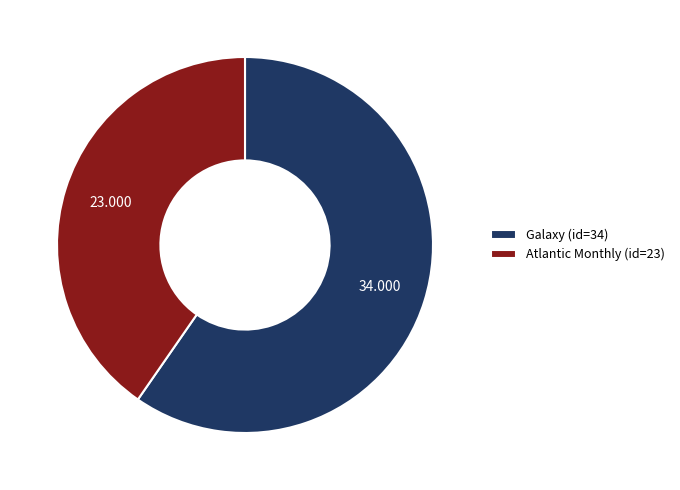

Is the sum of Atlantic Monthly (id=23) and Galaxy (id=34) greater than half?

Yes